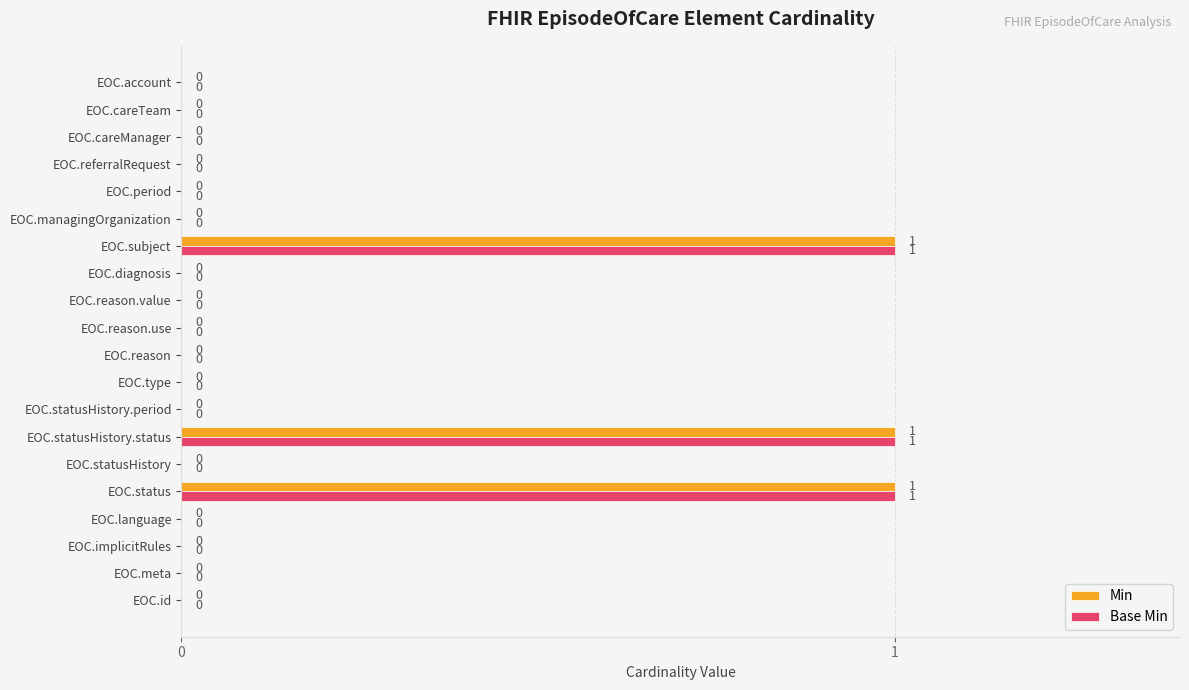

How many Min values are between 0 and 1?

20